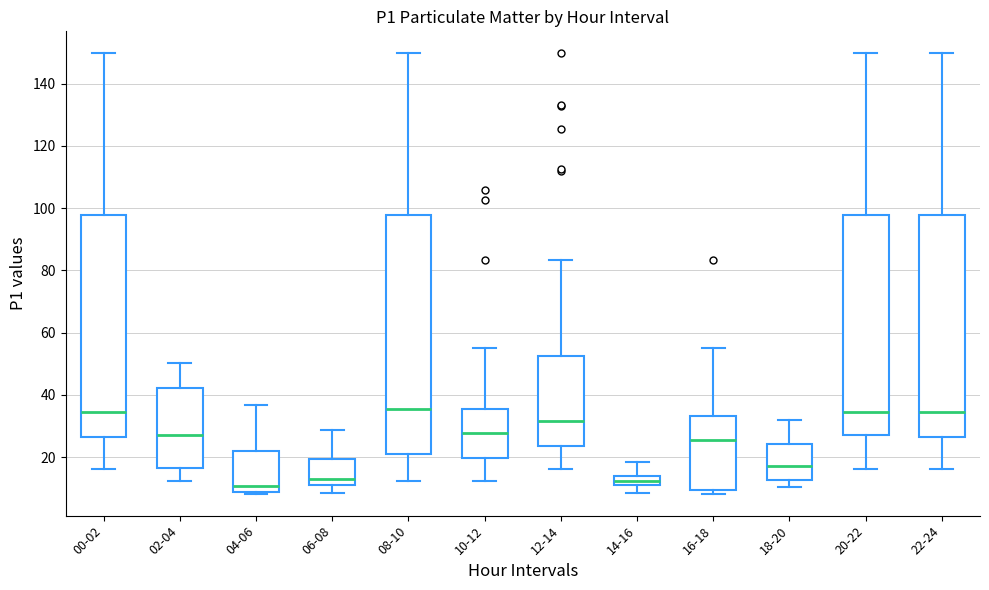

Comparing the boxes themselves (not the whiskers), which one is the tallest?

08-10